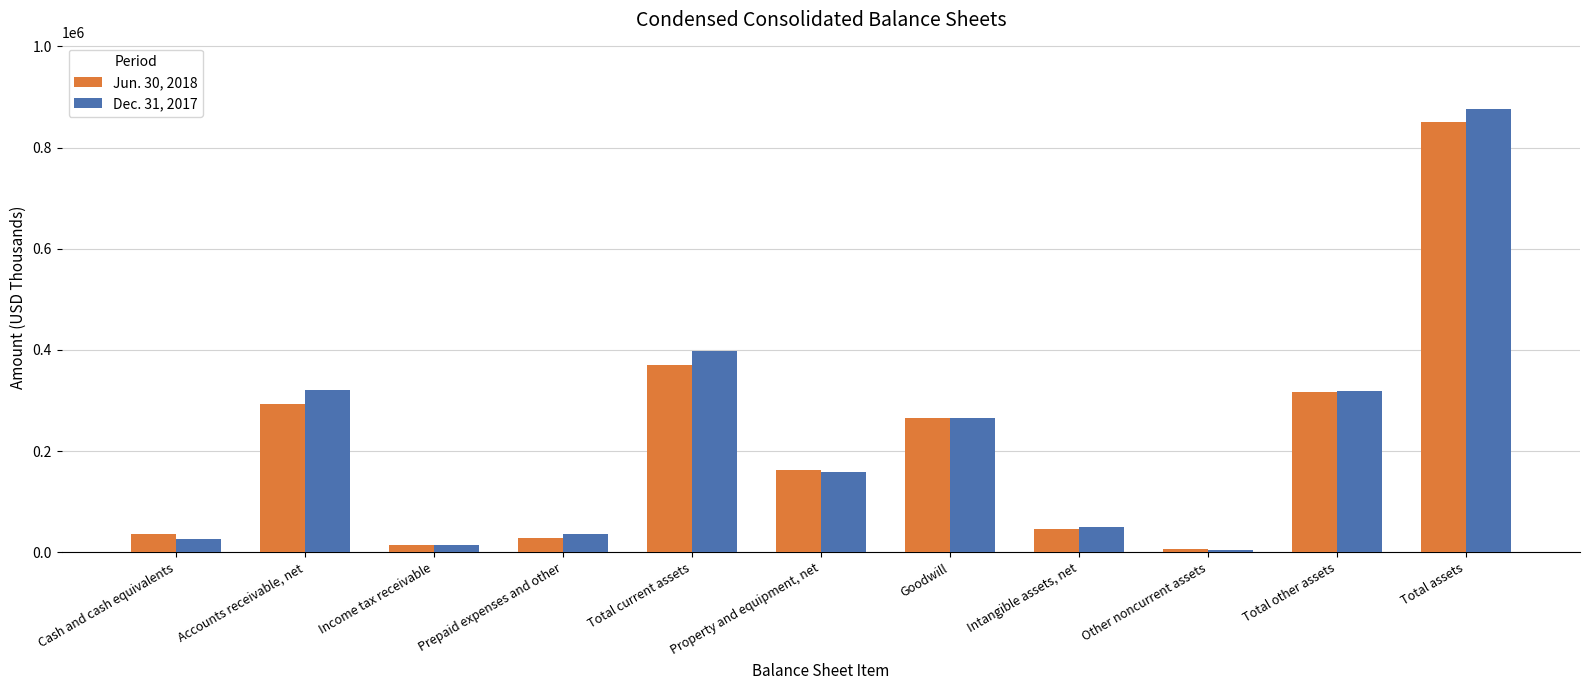

Are the bars grouped side by side (vs. stacked)?

Yes